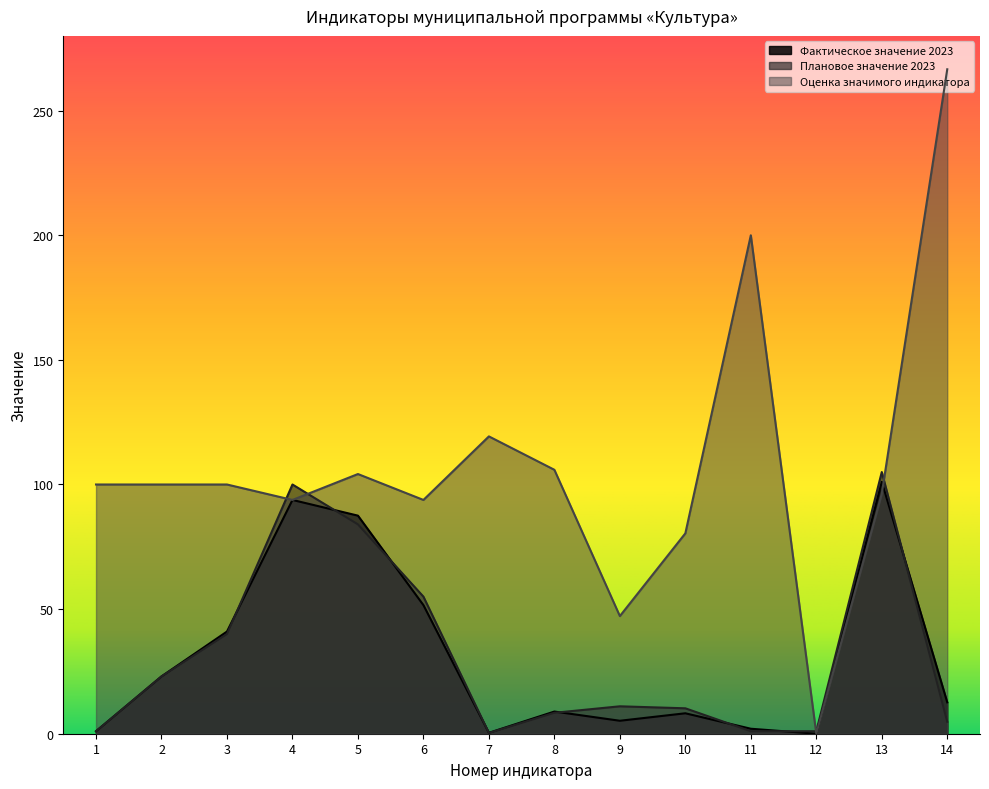

Count the number of categories in the chart.

14